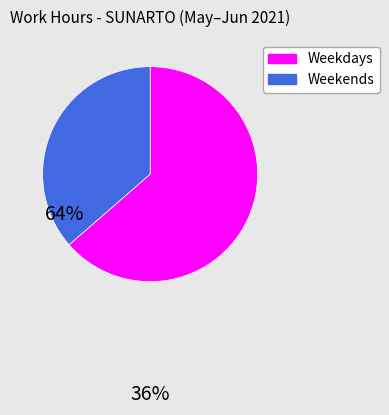

Is there a majority slice in this chart?

Yes